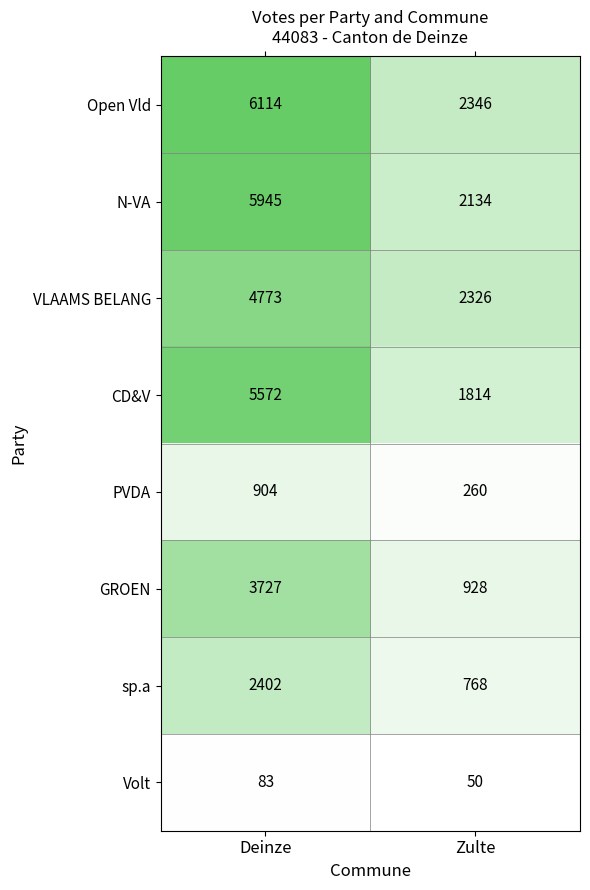

Is it true that PVDA equals 904 at Deinze?

True